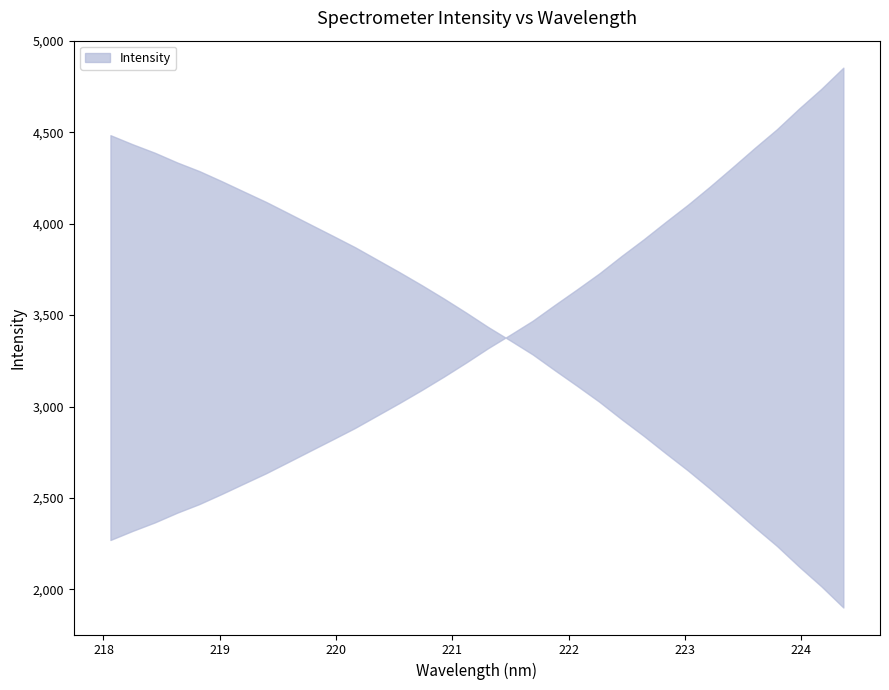

Rank the categories by value from highest to lowest.

224.3616, 224.1709, 223.9802, 223.7895, 223.5987, 223.408, 223.2172, 223.0264, 222.8355, 222.6447, 222.4538, 222.263, 222.0721, 221.8812, 221.6902, 221.4993, 221.3083, 221.1174, 220.9264, 220.7354, 220.5444, 220.3533, 220.1623, 219.9712, 219.7801, 219.589, 219.3979, 219.2067, 219.0156, 218.8244, 218.6332, 218.442, 218.2508, 218.0596